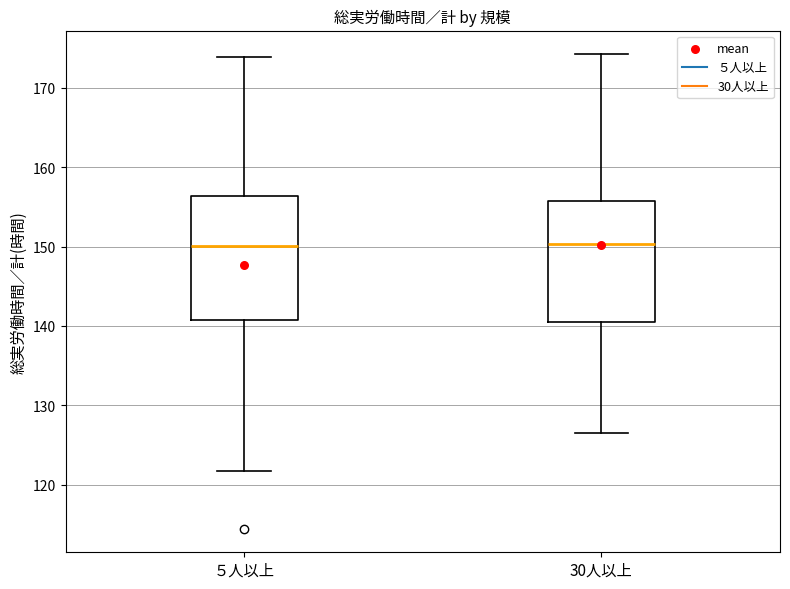

Reading left to right, read every box against the y-axis: the position of its median line, the range the box covers, and the ends of its whiskers. The values are not printed on the chart, so give them approximately, as read against the axis.

５人以上: median 150, box 141 to 156, whiskers 122 to 174
30人以上: median 150, box 141 to 156, whiskers 127 to 174